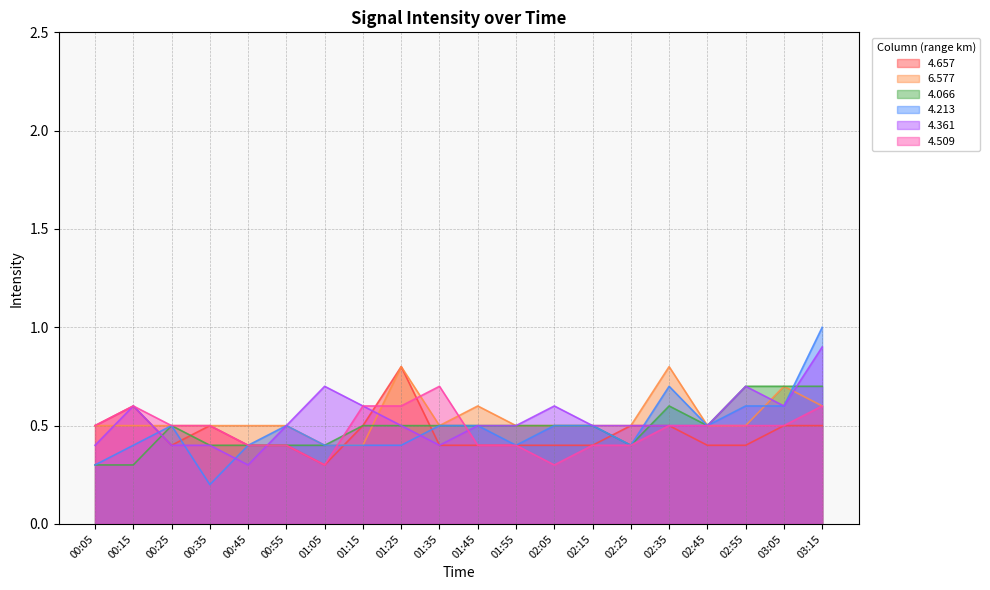

What is the label of the 17th point from the left?

02:45